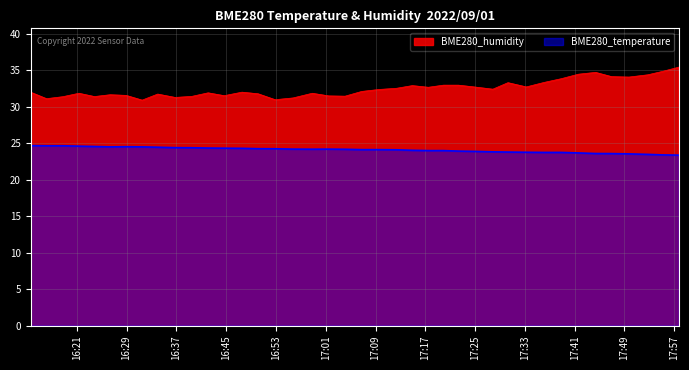

Is the value of BME280_temperature at 2022/09/01 17:38:52 greater than the value of BME280_humidity at 2022/09/01 17:36:07?

No